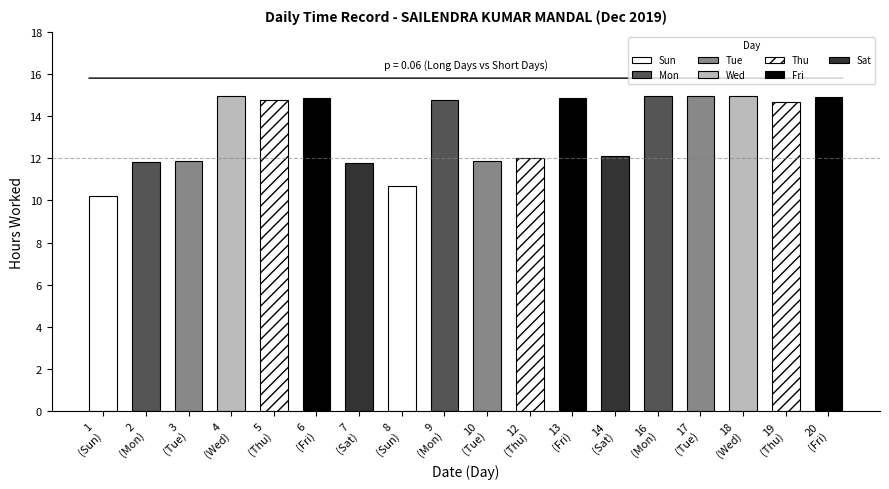

What is the change in value from 1 to 14?

+1.9